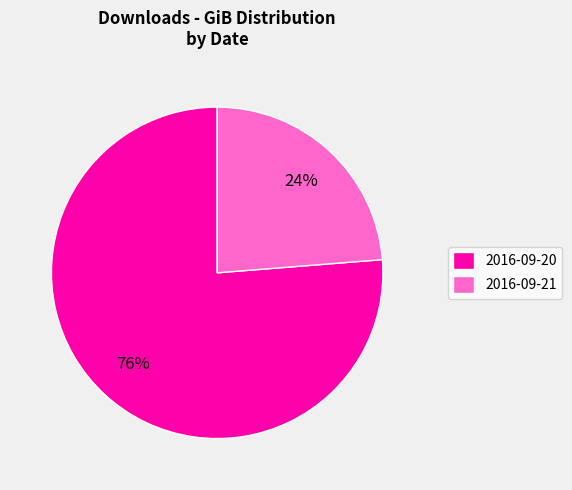

Does 2016-09-20 account for over 50% of the chart?

Yes